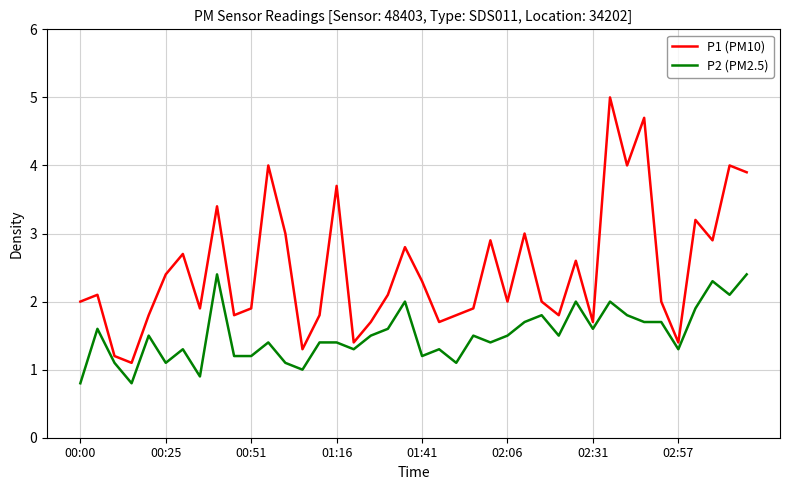

What is the average value of the P1 (PM10) series?

2.5